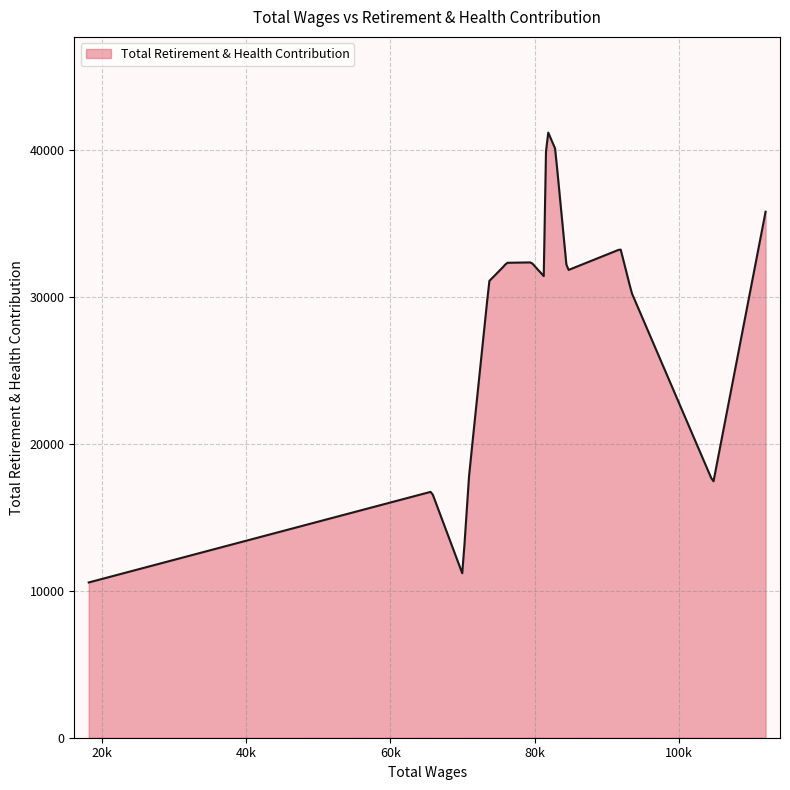

What is the greatest value displayed?

41190.8